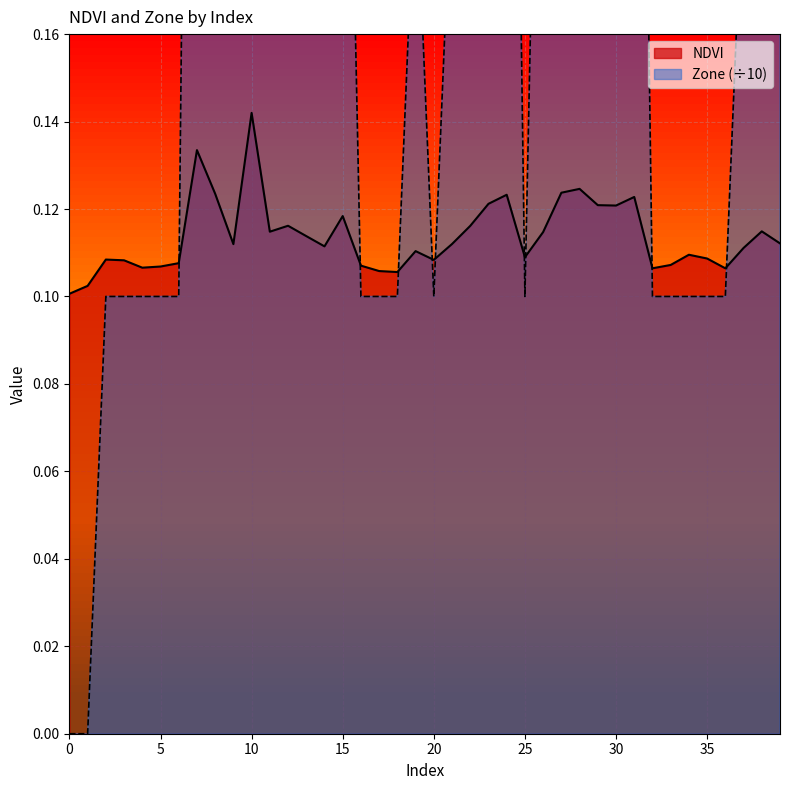

In Zone, how many points are higher than both neighbors (excluding endpoints)?

5